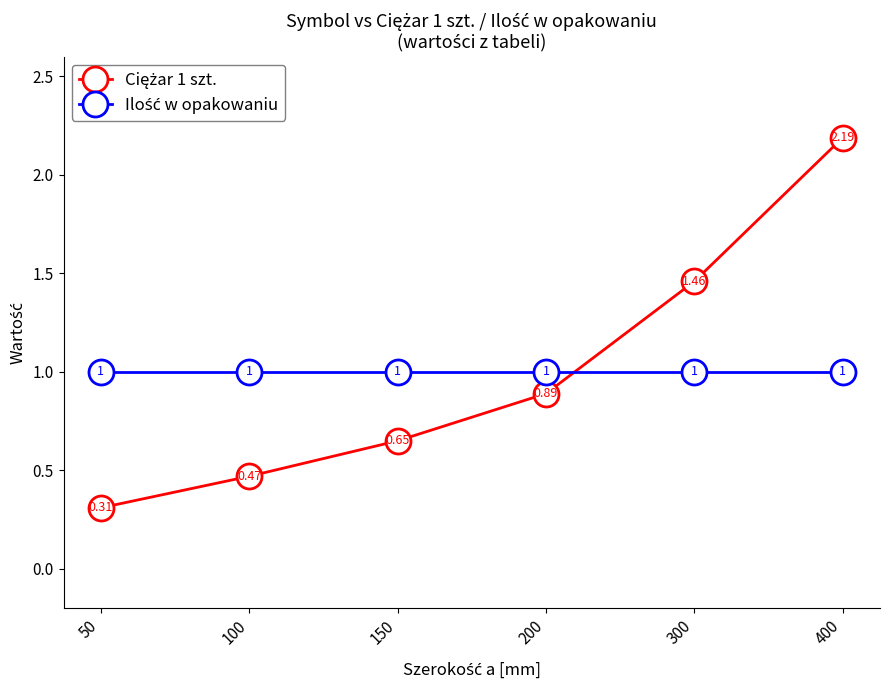

At which category is the sum across all series the highest?

400